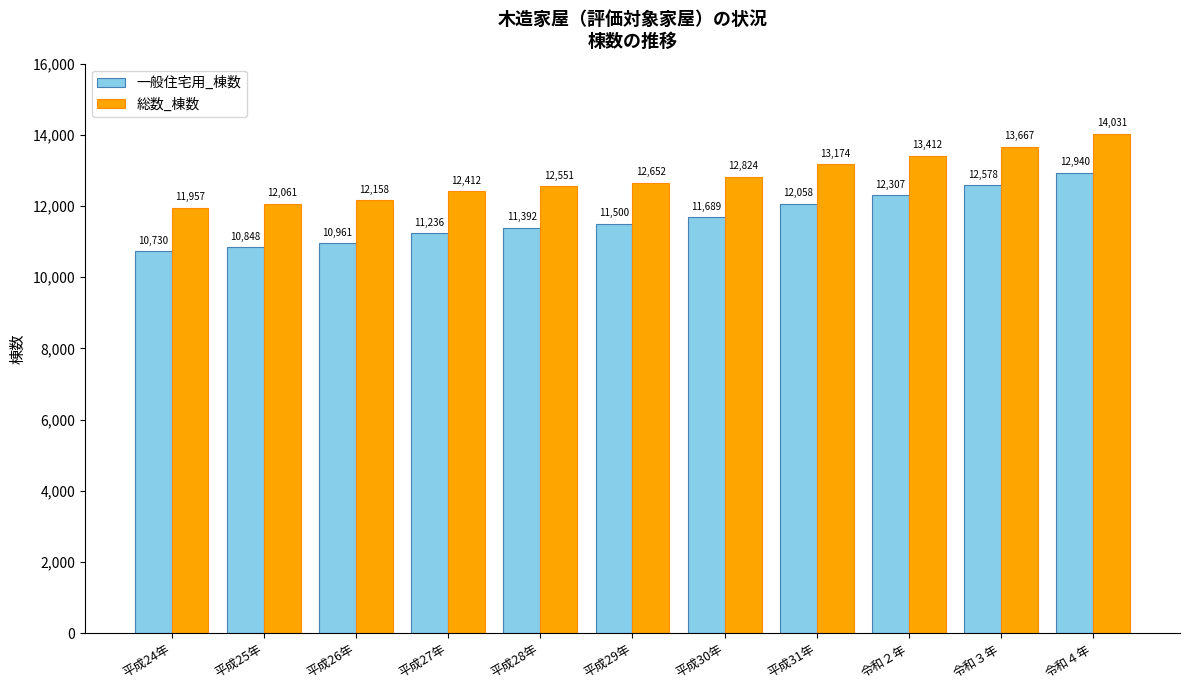

How many bars are there in each group?

2